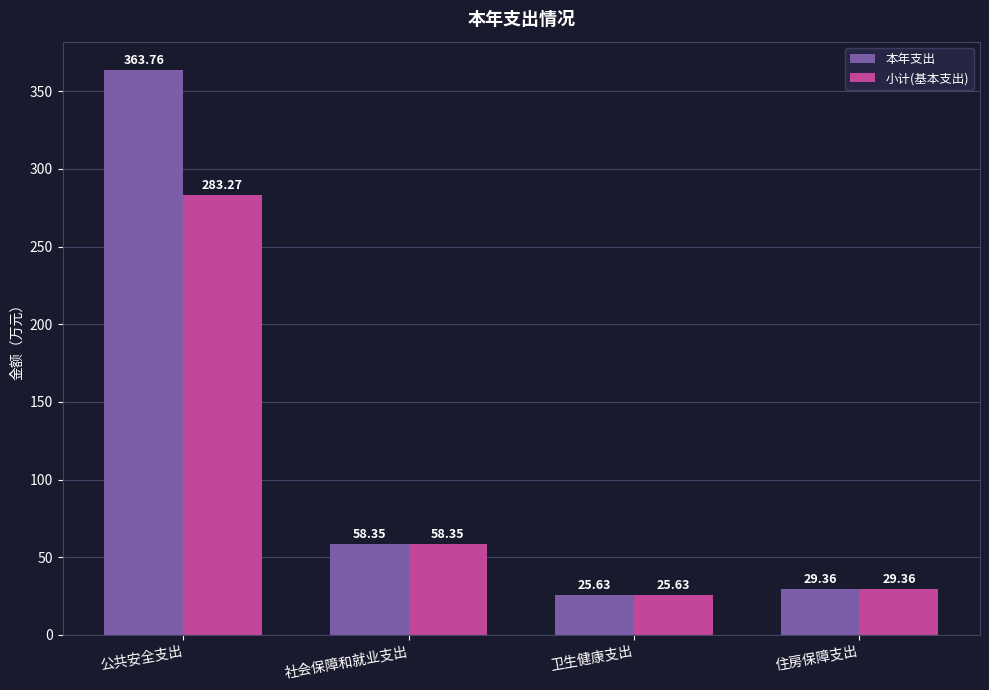

At which category does the chart reach its peak across all series?

公共安全支出